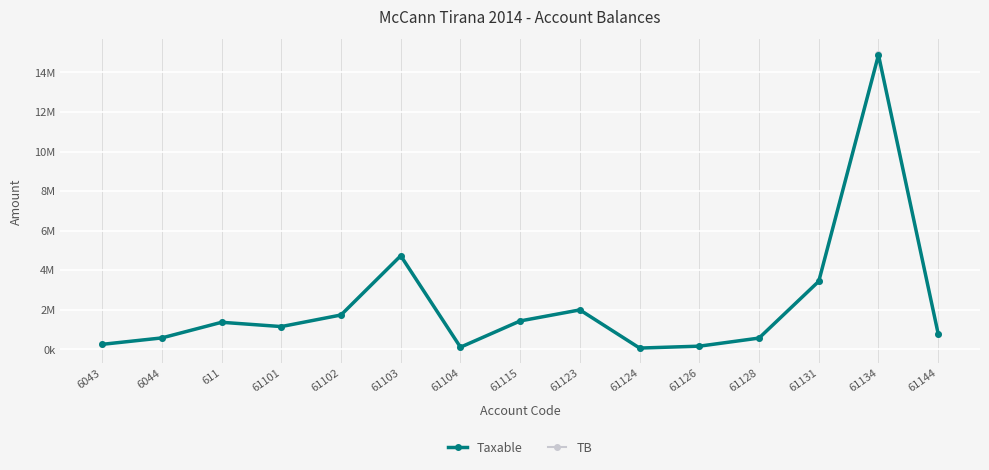

What is the total value across all series at 61131?

6903976.9